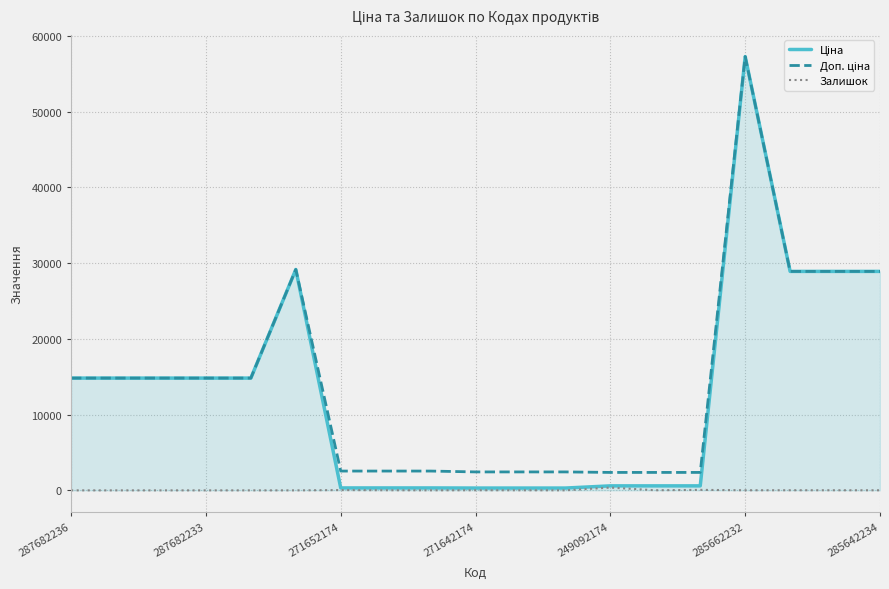

What is the maximum value shown in the chart?

57258.0